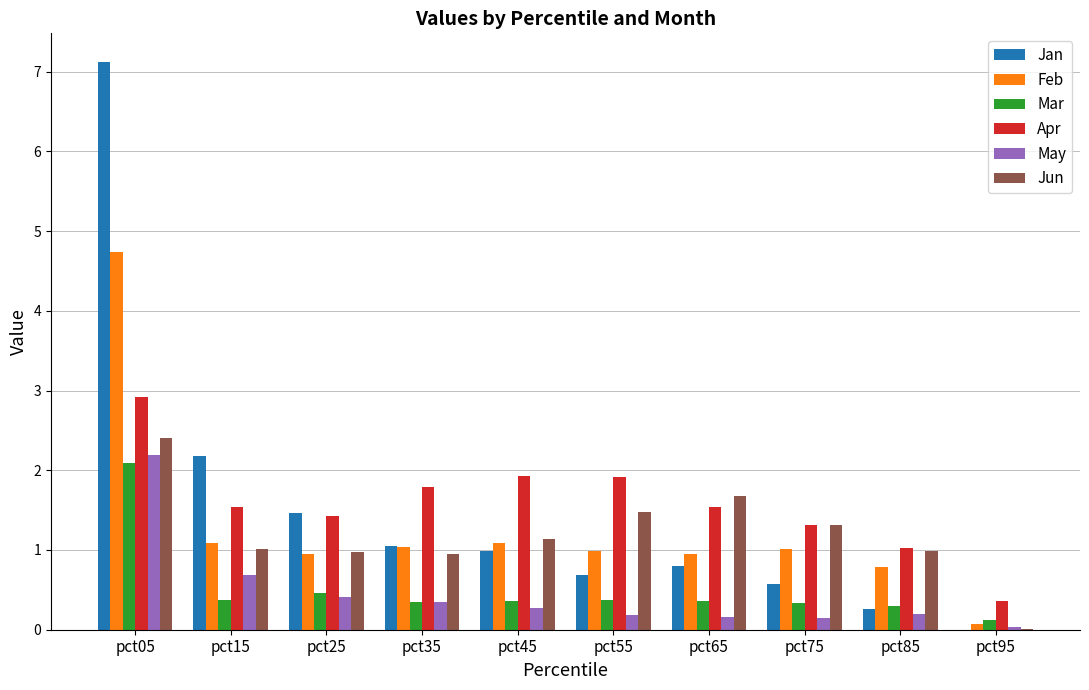

Does the chart contain stacked bars?

No